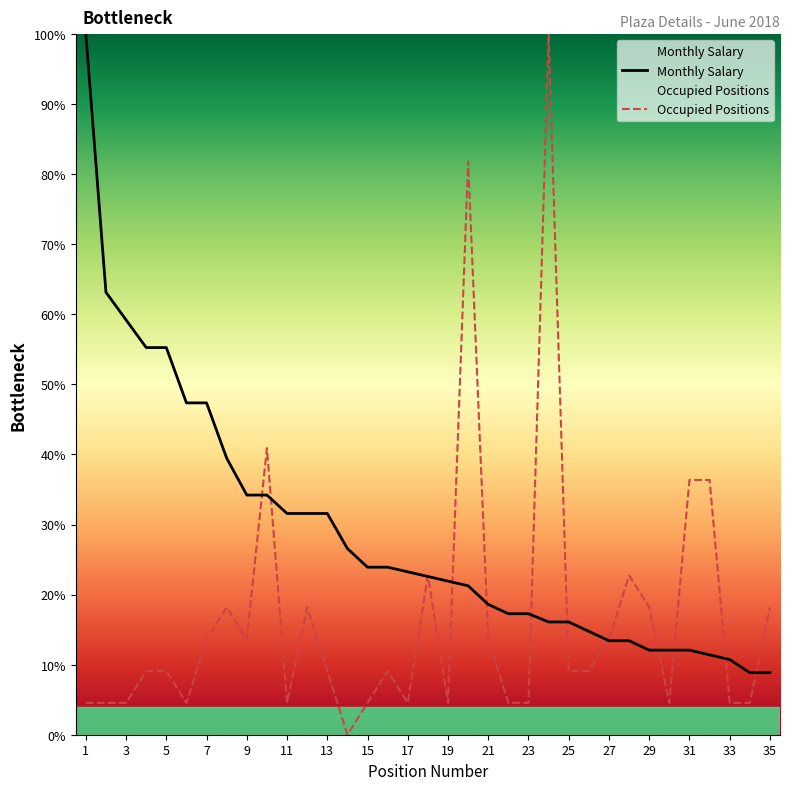

How many values in the Monthly Salary series exceed 22?

18